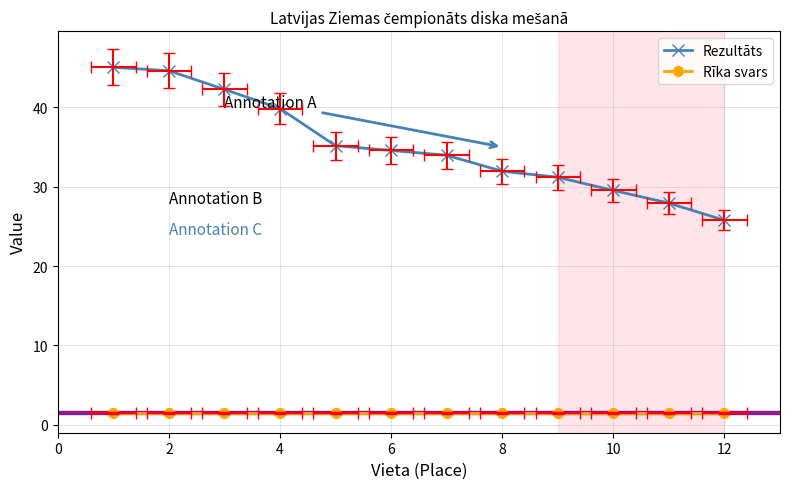

What is the lowest value of the Rīka svars series?

1.5